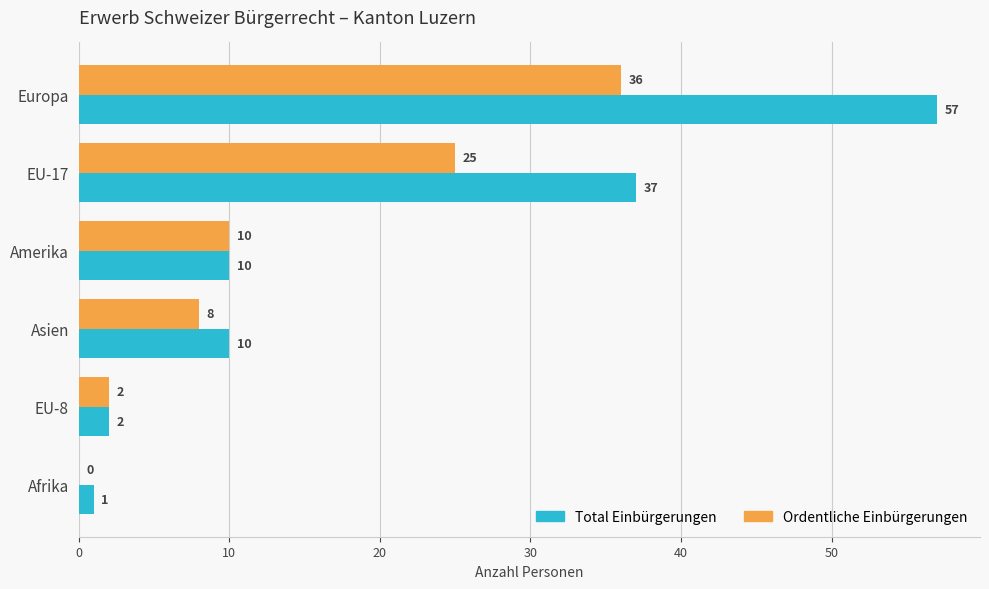

Read the Total Einbürgerungen value at Europa, to the nearest 10.

60